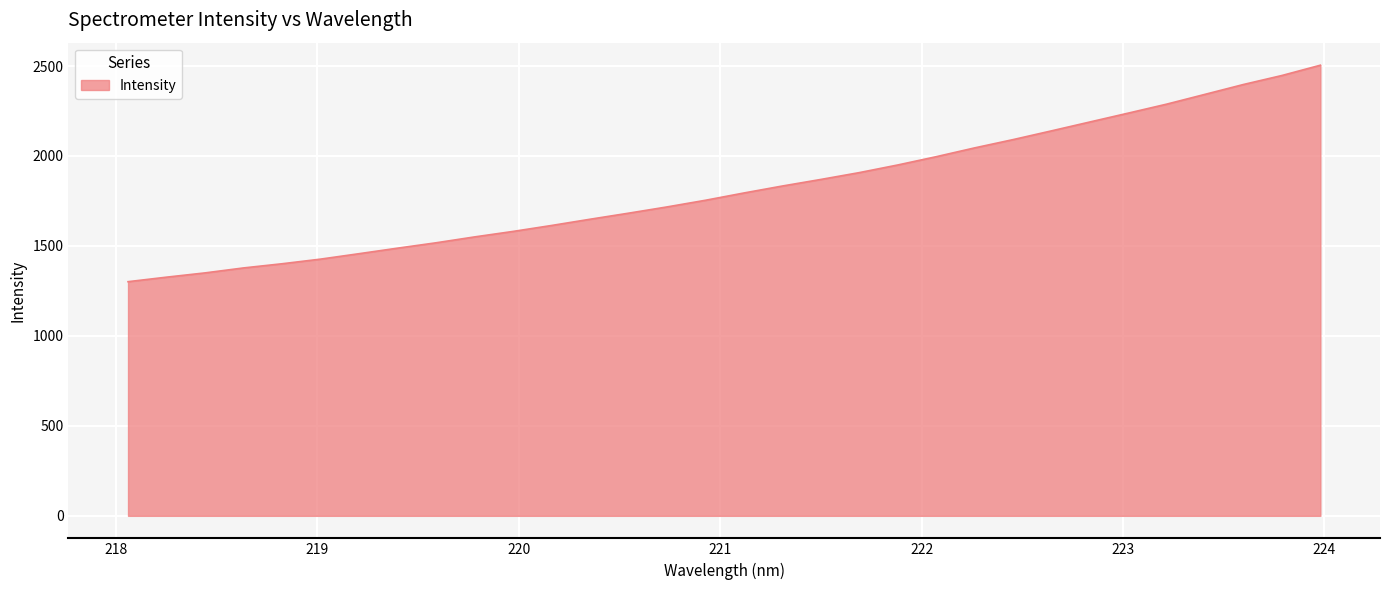

What is the smallest value displayed?

1301.4